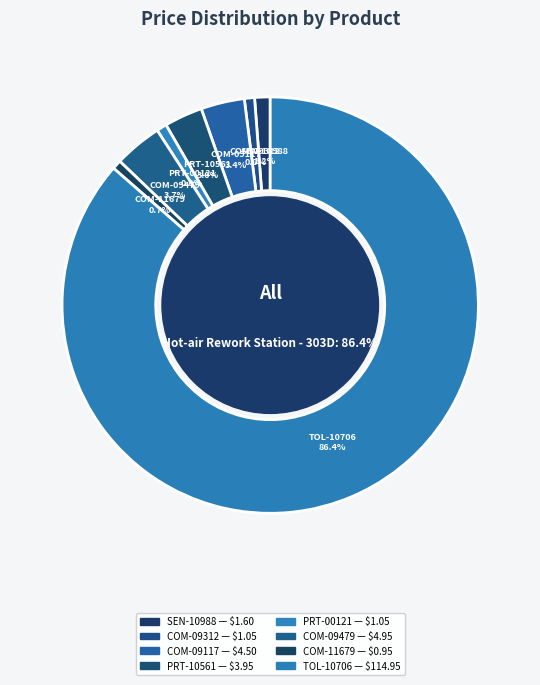

What is the ratio of the value at Full-Bridge Motor Driver Dual - L298N to the value at Copper Tape - 5mm (50ft)?

1.3